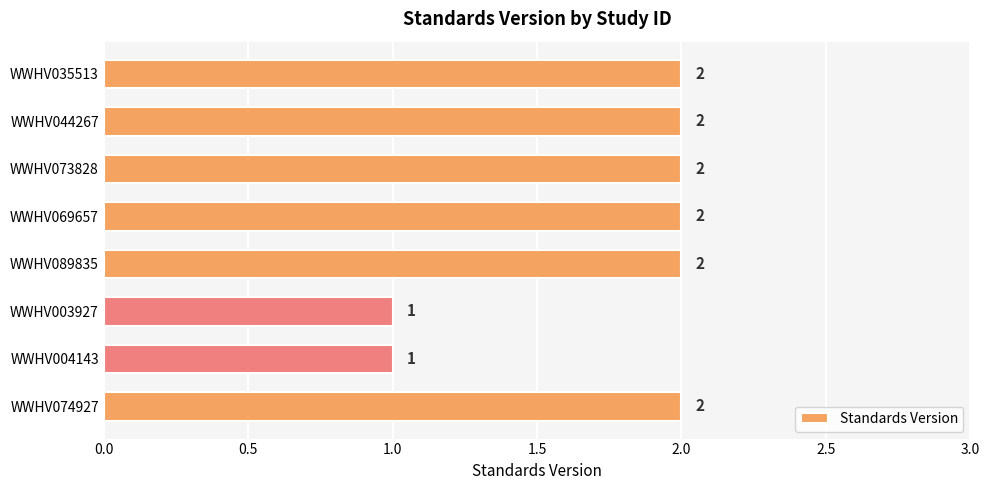

Reading top to bottom, list all the values displayed in this chart.

2	2	2	2	2	1	1	2